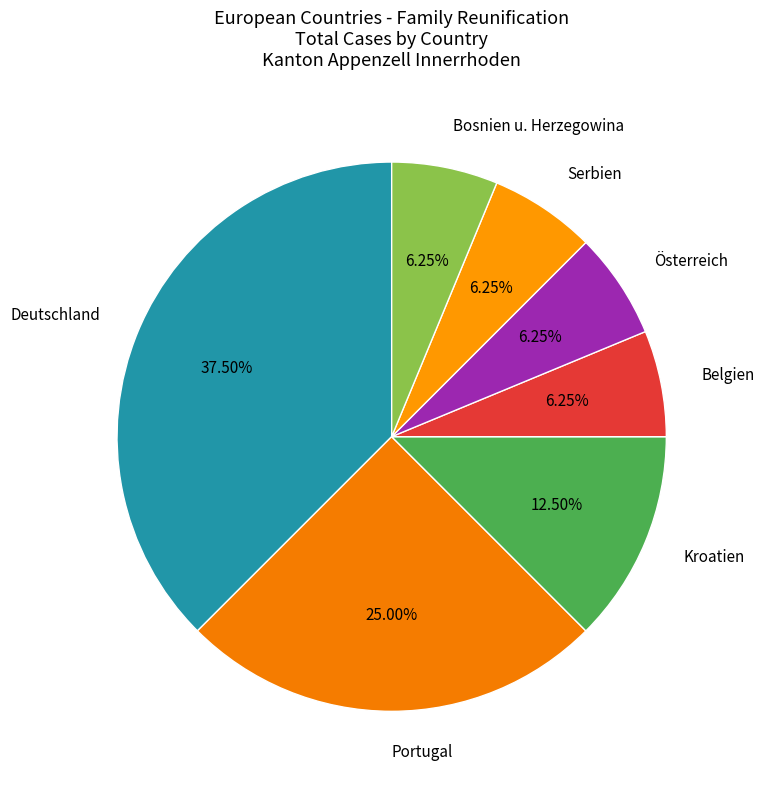

Does Portugal represent more than half of the total?

No